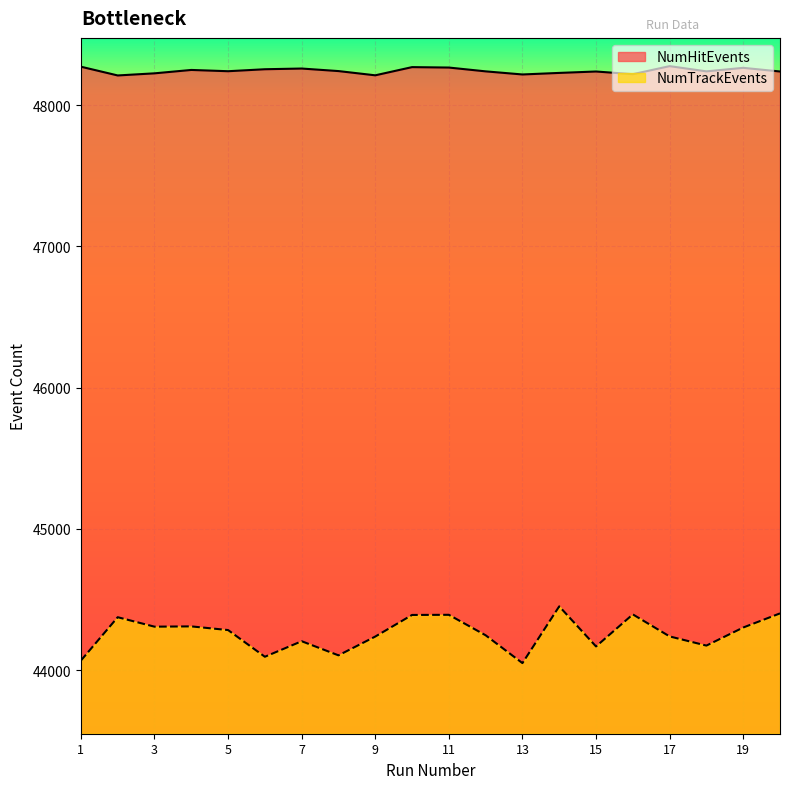

True or false: NumHitEvents and NumTrackEvents cross at least once.

False